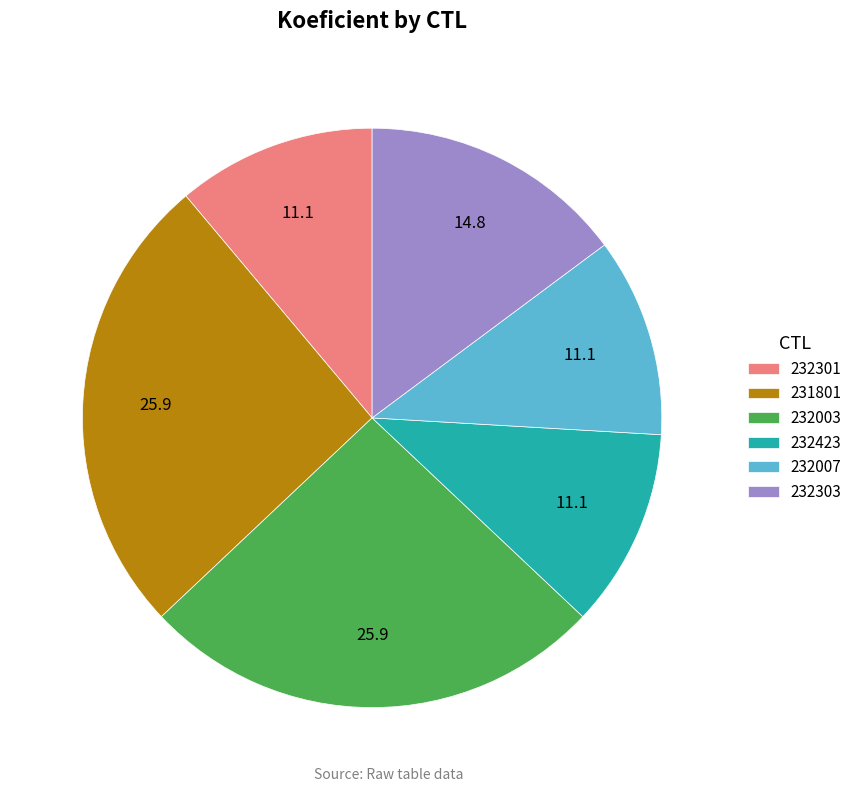

Is 232423 the majority of the pie?

No